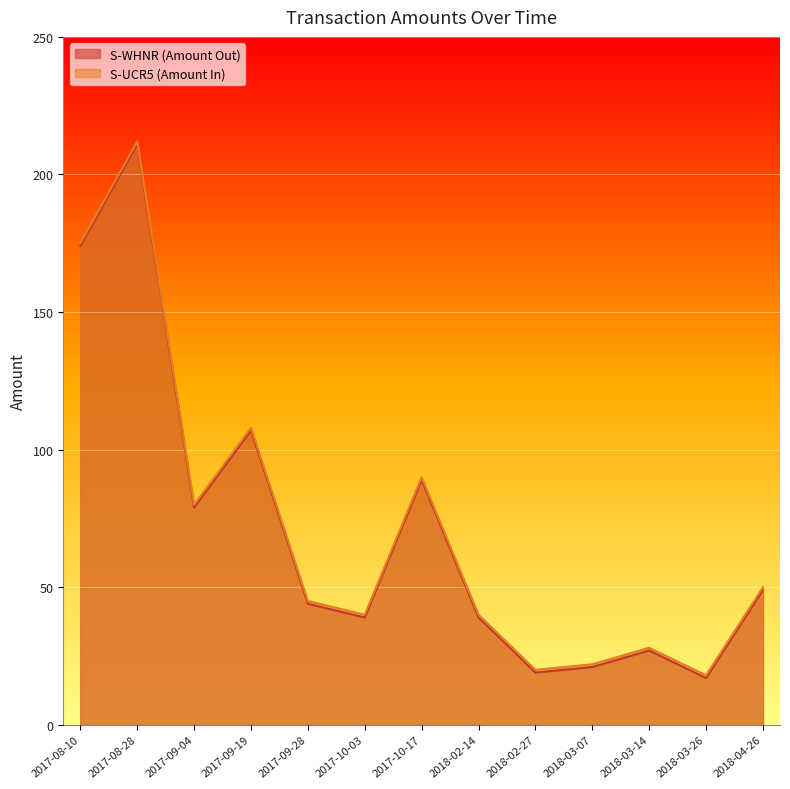

Is it true that S-UCR5 (Amount In) equals 18 at 2018-03-26?

True